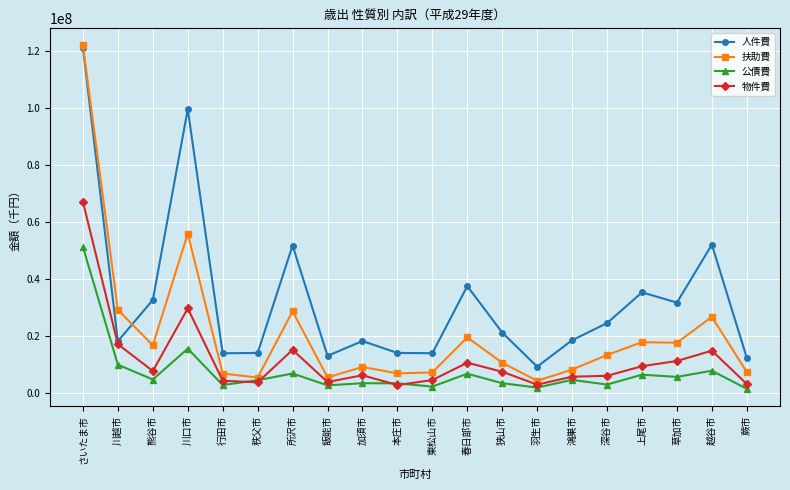

The value of 物件費 at 熊谷市 is 7745950. True or false?

True